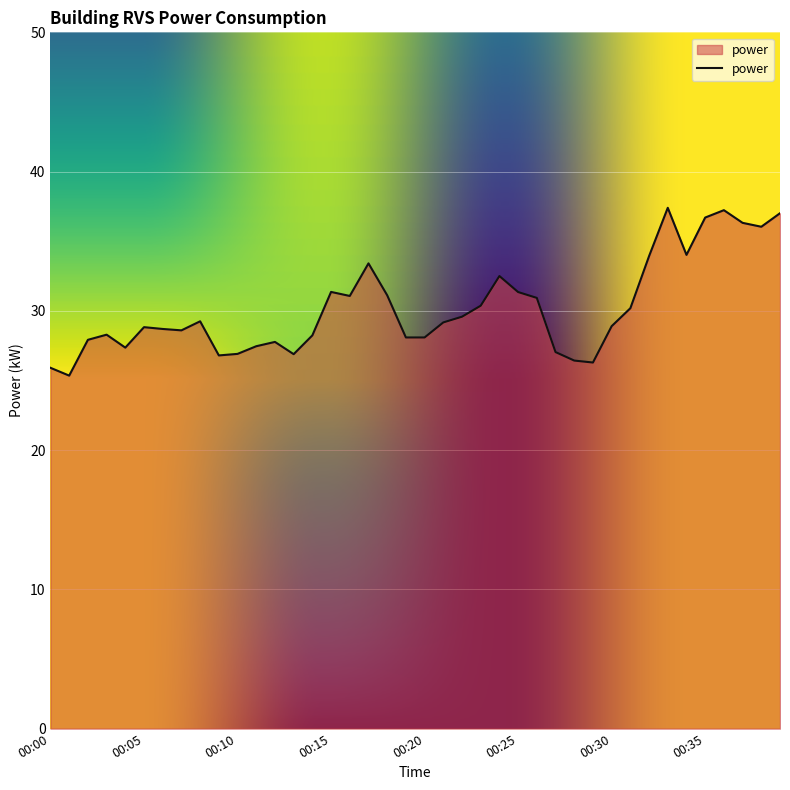

What is the maximum value shown in the chart?

37.4